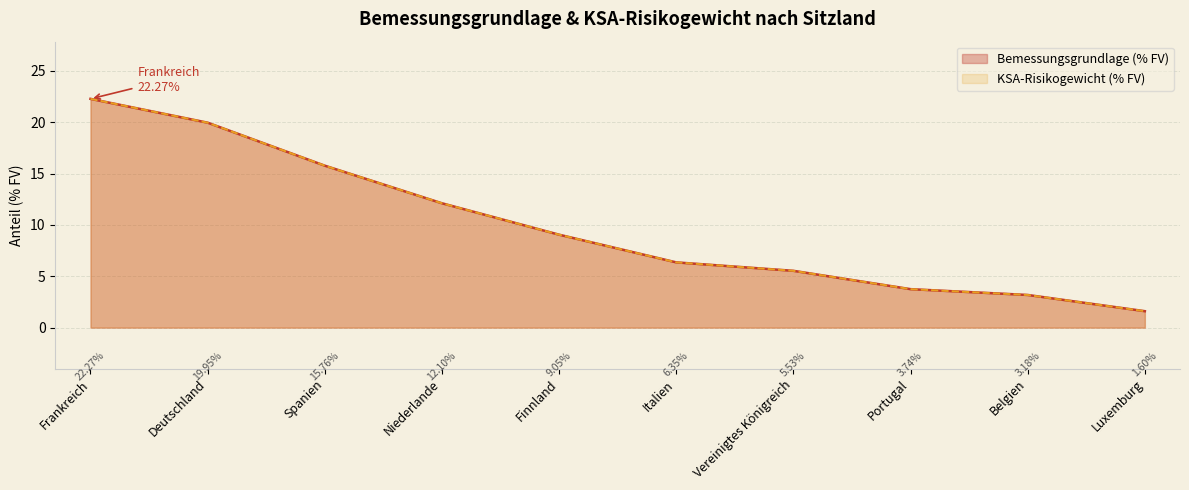

True or false: KSA-Risikogewicht (% FV) and Bemessungsgrundlage (% FV) cross at least once.

False